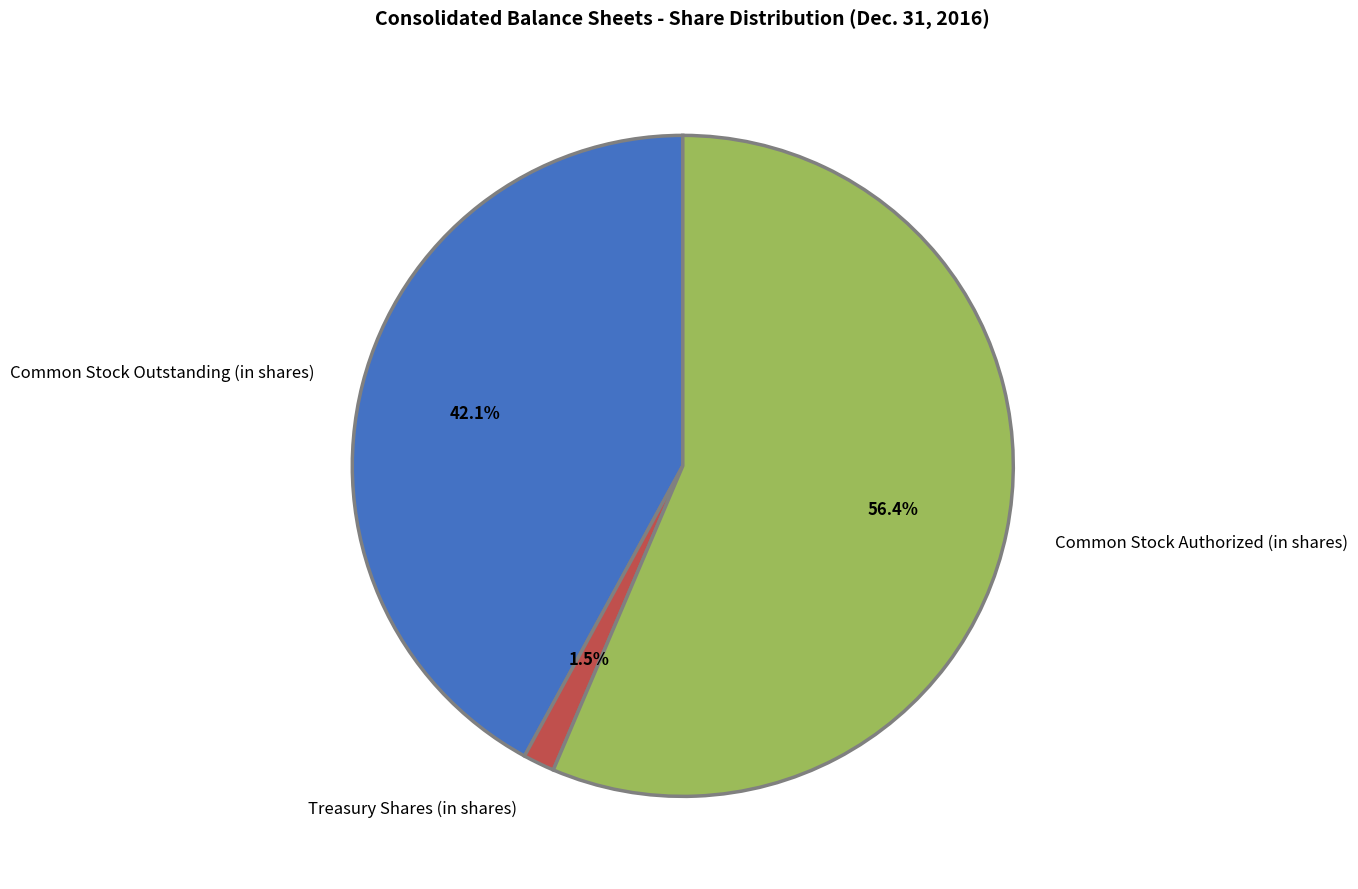

Does Common Stock Authorized (in shares) represent more than half of the total?

Yes